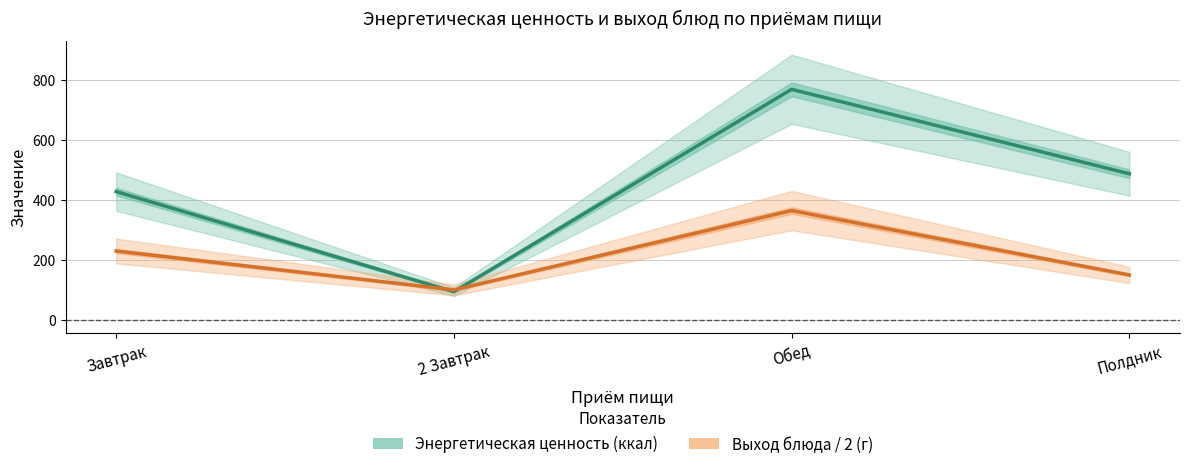

What is the label of the 1st point from the right?

Полдник